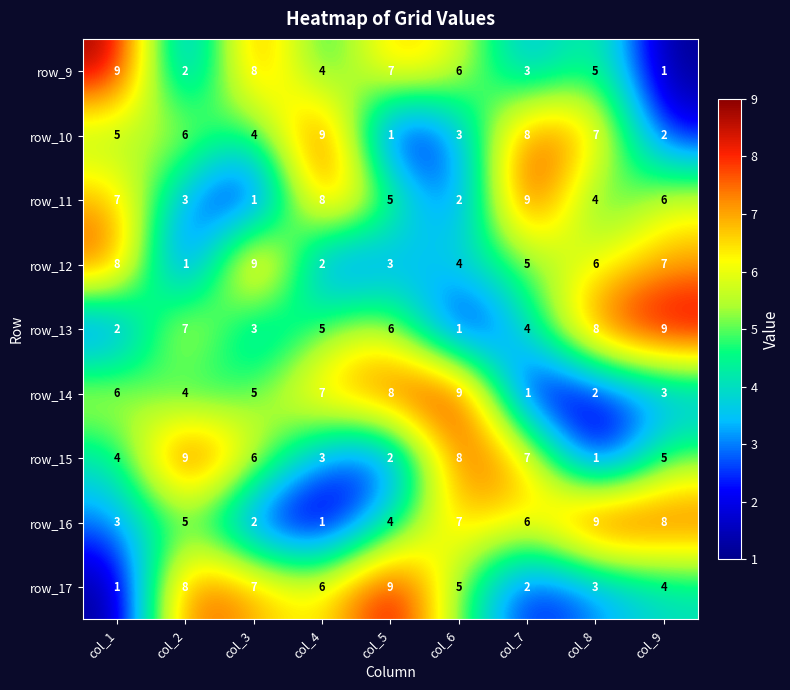

At which label does row_14 first exceed 5?

col_1